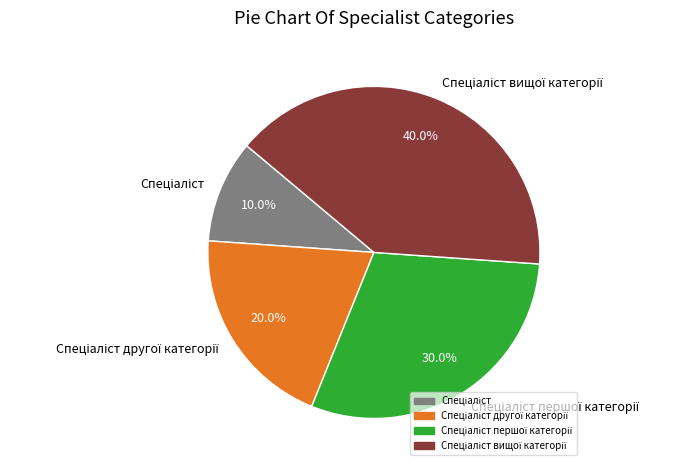

Does any single category account for the majority?

No